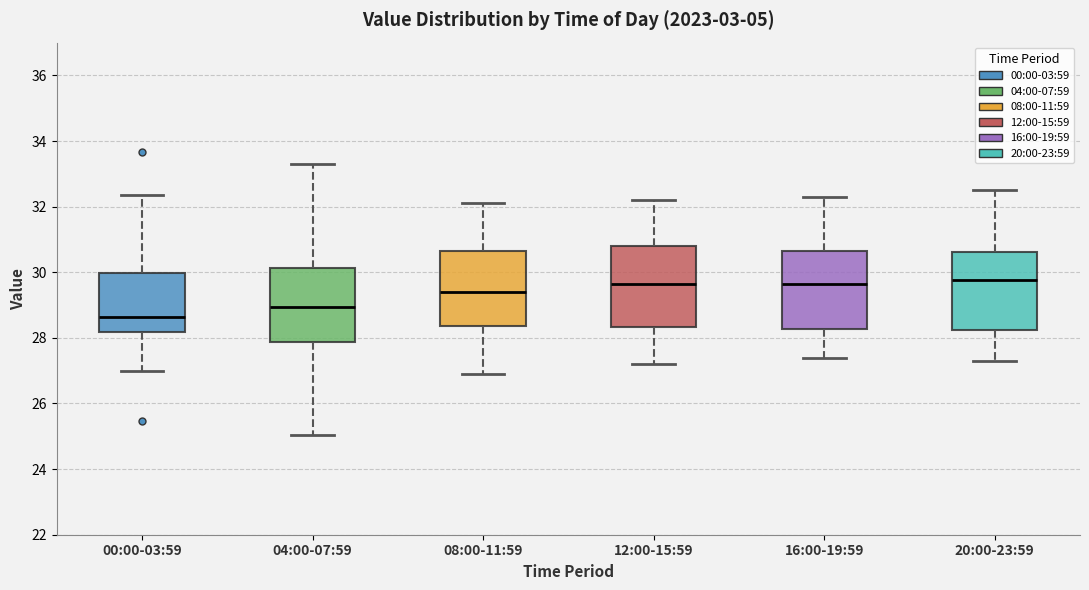

Where does the upper whisker of the box for 04:00-07:59 end on the y-axis? The values are not printed on the chart, so give them approximately, as read against the axis.

33.4